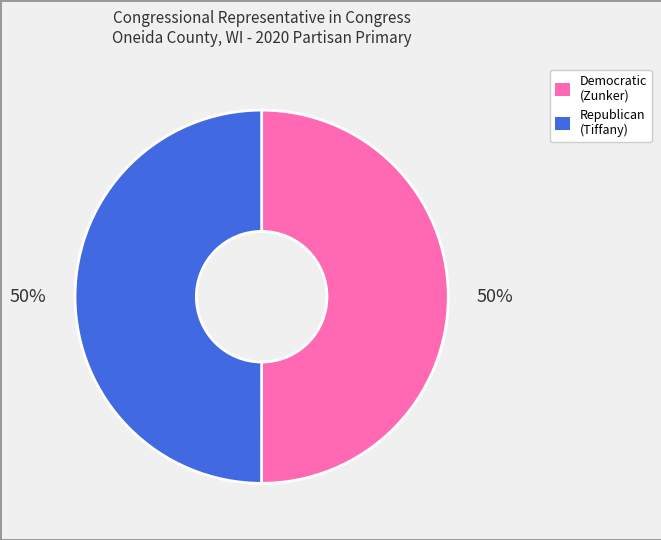

Approximately how many times larger is the value at Republican (Tiffany) compared to Democratic (Zunker)?

1.0